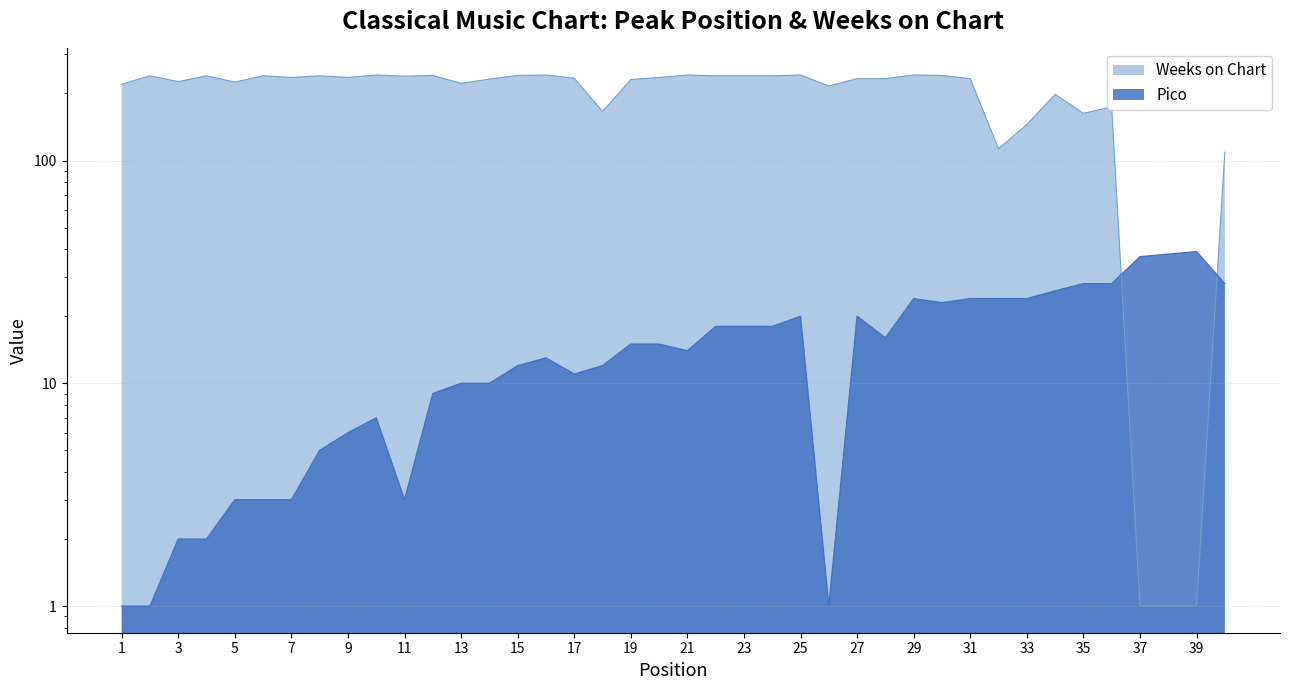

What is the lowest value of the Pico series?

1